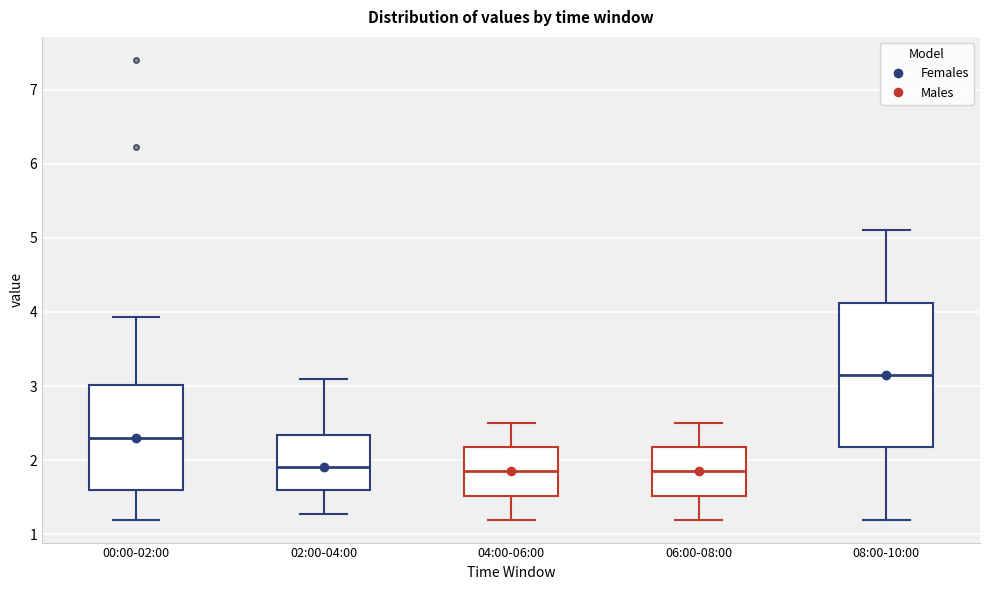

Comparing the boxes themselves (not the whiskers), which one is the tallest?

08:00-10:00